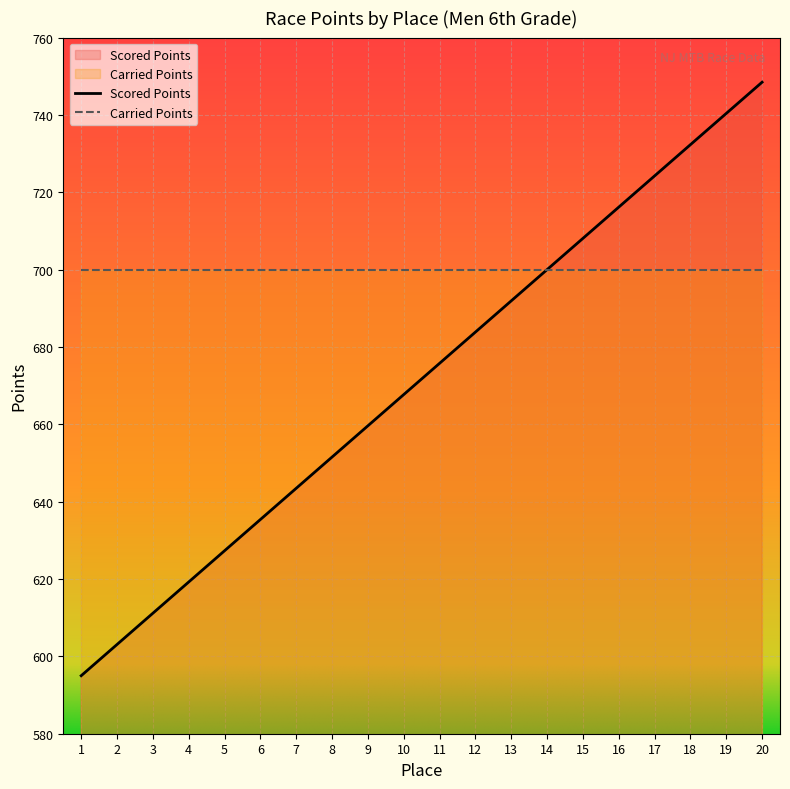

What is the difference between the maximum and minimum values?

153.5